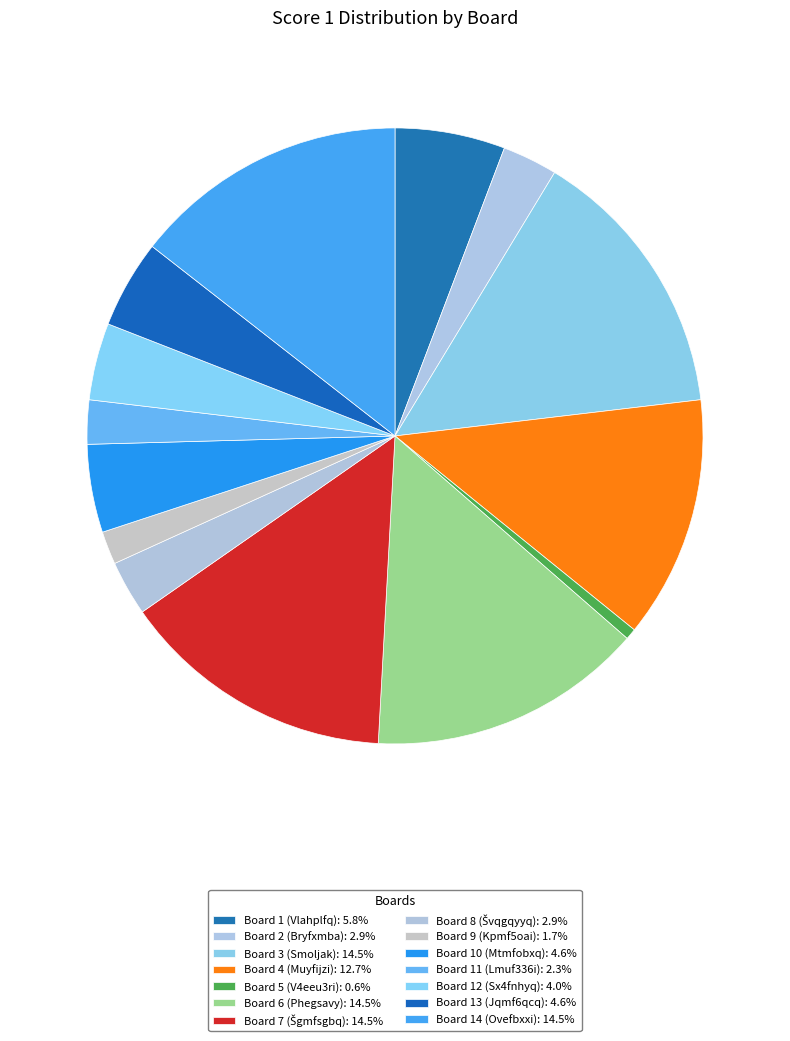

True or false: Board 9 (Kpmf5oai) accounts for 2% of the total.

True